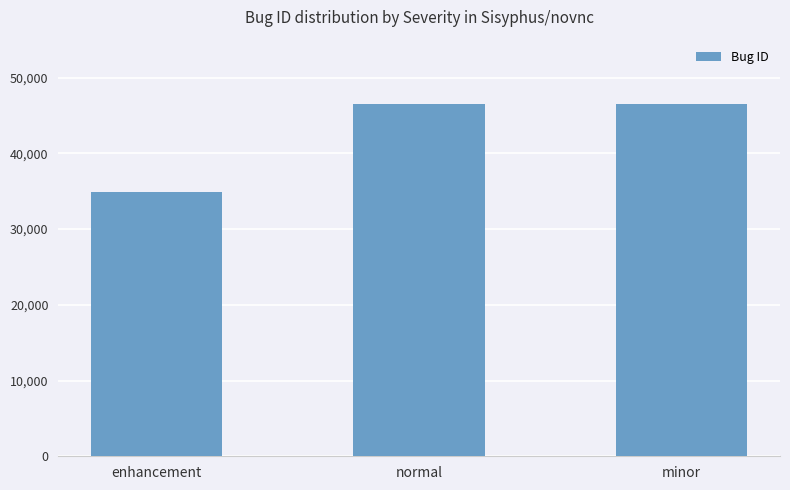

What is the minimum value shown in the chart?

34888